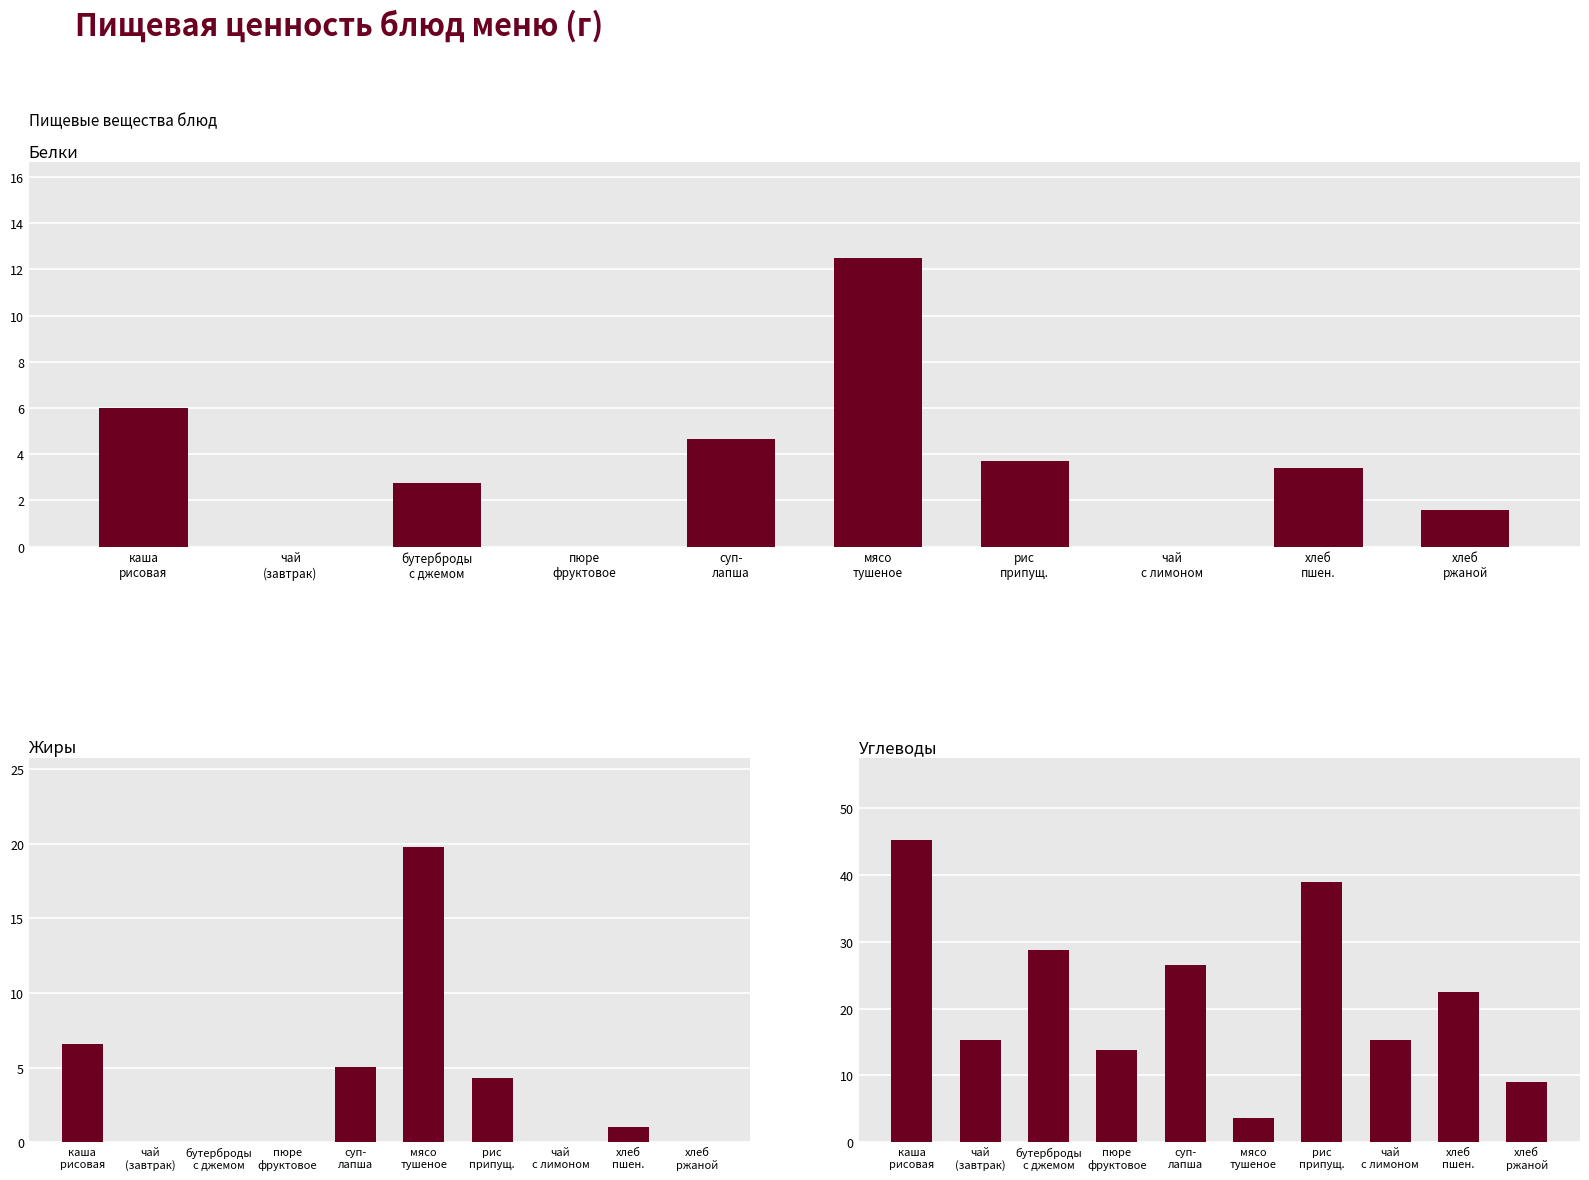

What is the difference between the maximum and minimum values in the Белки series?

12.5